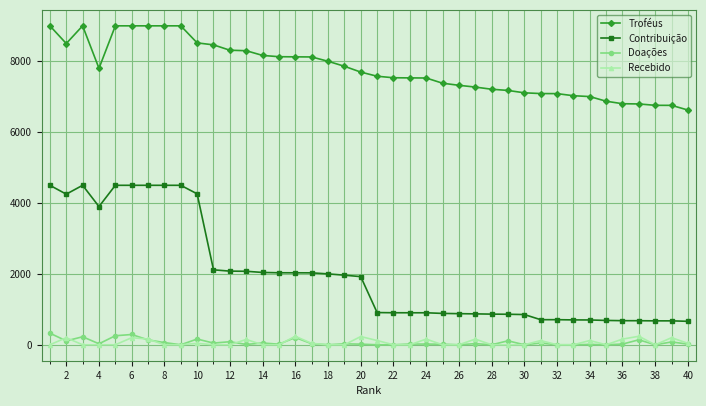

Count the number of data series in this chart.

4